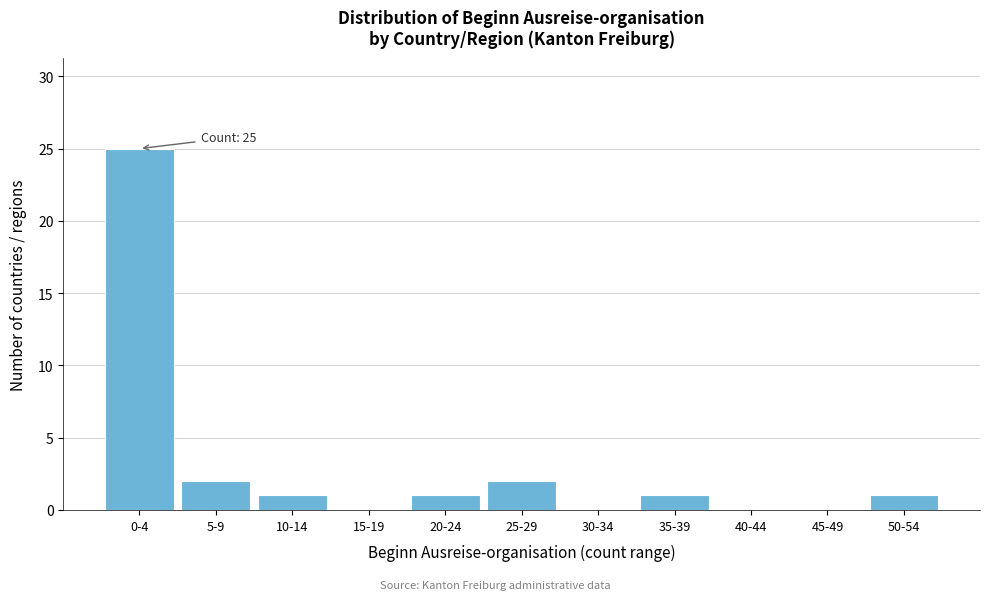

Reading left to right, transcribe all the data shown in this chart.

0-4=25	5-9=2	10-14=1	15-19=0	20-24=1	25-29=2	30-34=0	35-39=1	40-44=0	45-49=0	50-54=1